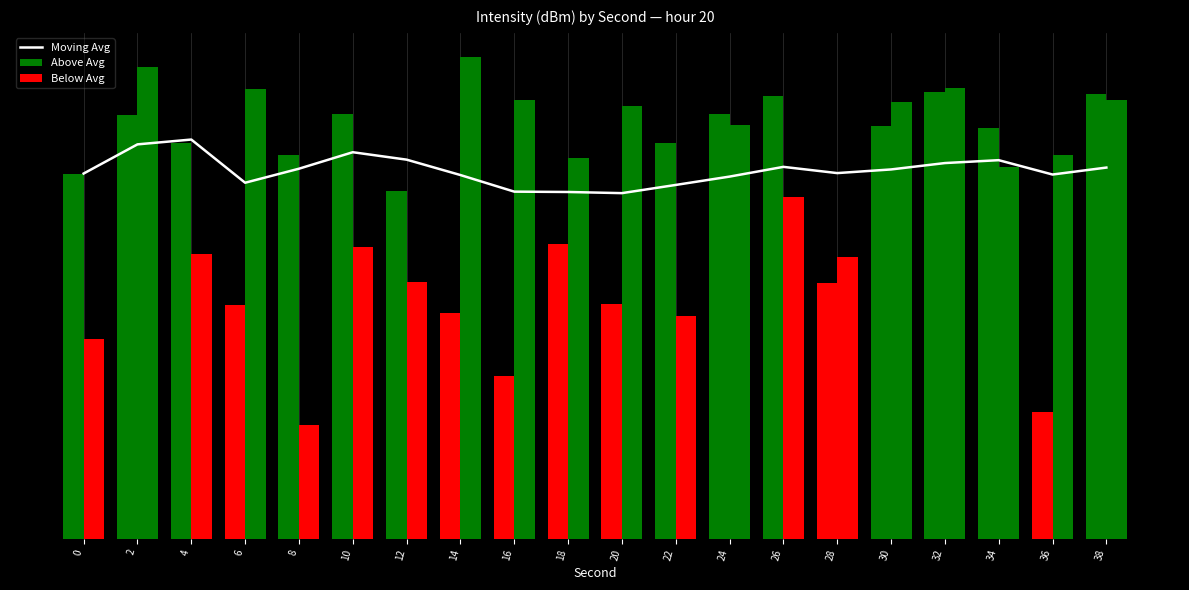

How many categories are shown in the chart?

20